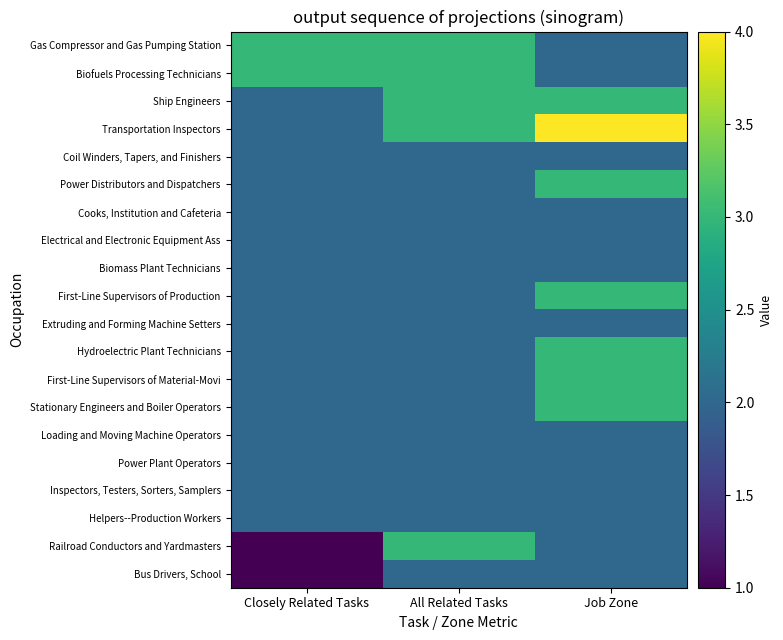

Reading right to left, list all the values displayed in this chart.

Gas Compressor and Gas Pumping Station: Job Zone=2	All Related Tasks=3	Closely Related Tasks=3
Biofuels Processing Technicians: Job Zone=2	All Related Tasks=3	Closely Related Tasks=3
Ship Engineers: Job Zone=3	All Related Tasks=3	Closely Related Tasks=2
Transportation Inspectors: Job Zone=4	All Related Tasks=3	Closely Related Tasks=2
Coil Winders, Tapers, and Finishers: Job Zone=2	All Related Tasks=2	Closely Related Tasks=2
Power Distributors and Dispatchers: Job Zone=3	All Related Tasks=2	Closely Related Tasks=2
Cooks, Institution and Cafeteria: Job Zone=2	All Related Tasks=2	Closely Related Tasks=2
Electrical and Electronic Equipment Ass: Job Zone=2	All Related Tasks=2	Closely Related Tasks=2
Biomass Plant Technicians: Job Zone=2	All Related Tasks=2	Closely Related Tasks=2
First-Line Supervisors of Production: Job Zone=3	All Related Tasks=2	Closely Related Tasks=2
Extruding and Forming Machine Setters: Job Zone=2	All Related Tasks=2	Closely Related Tasks=2
Hydroelectric Plant Technicians: Job Zone=3	All Related Tasks=2	Closely Related Tasks=2
First-Line Supervisors of Material-Movi: Job Zone=3	All Related Tasks=2	Closely Related Tasks=2
Stationary Engineers and Boiler Operators: Job Zone=3	All Related Tasks=2	Closely Related Tasks=2
Loading and Moving Machine Operators: Job Zone=2	All Related Tasks=2	Closely Related Tasks=2
Power Plant Operators: Job Zone=2	All Related Tasks=2	Closely Related Tasks=2
Inspectors, Testers, Sorters, Samplers: Job Zone=2	All Related Tasks=2	Closely Related Tasks=2
Helpers--Production Workers: Job Zone=2	All Related Tasks=2	Closely Related Tasks=2
Railroad Conductors and Yardmasters: Job Zone=2	All Related Tasks=3	Closely Related Tasks=1
Bus Drivers, School: Job Zone=2	All Related Tasks=2	Closely Related Tasks=1